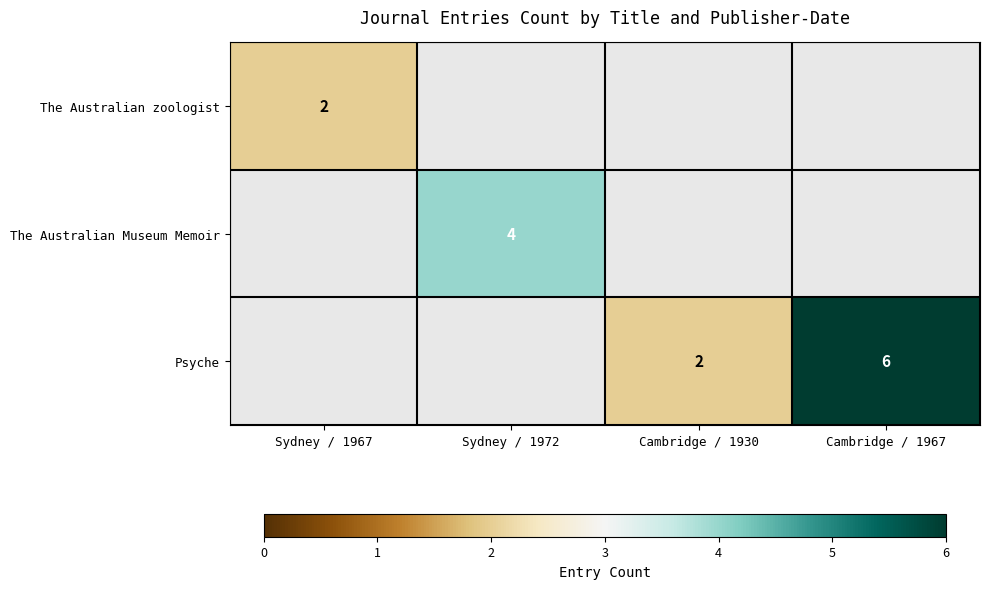

Which category has the lowest value across all series?

Sydney / 1967